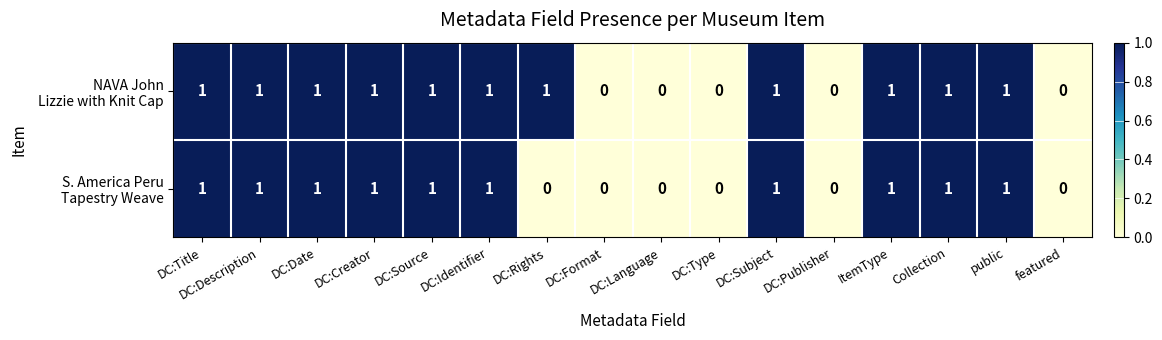

How many categories are shown in the chart?

16